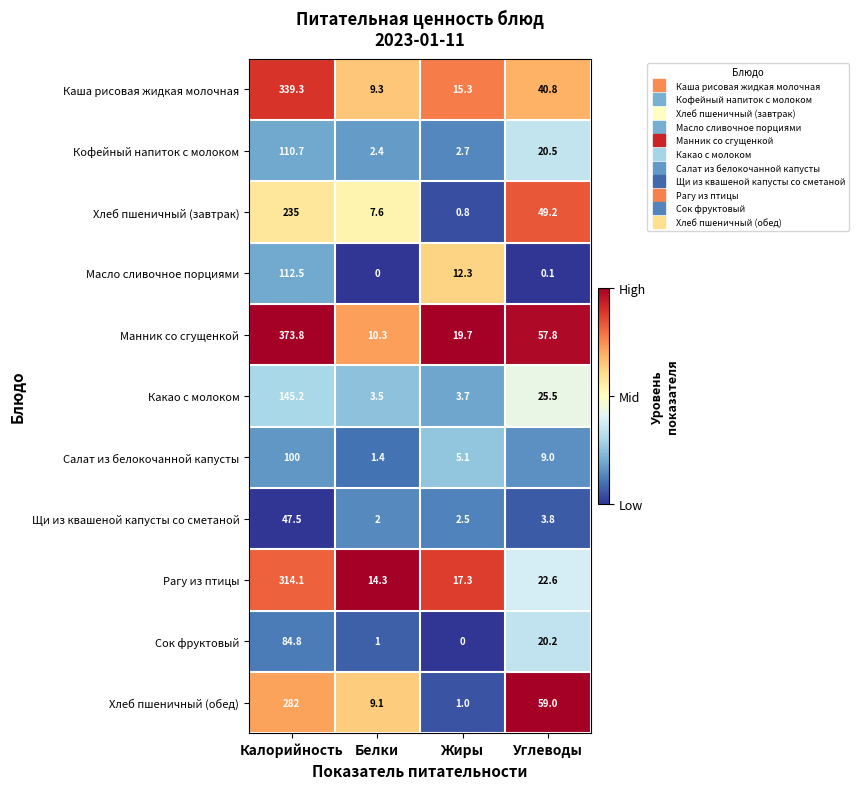

What is the spread (max minus min) of values at Белки?

14.3